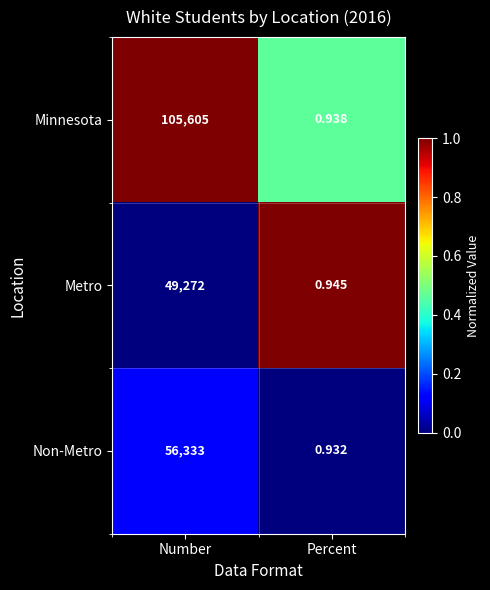

At how many categories does at least one series exceed 0?

2